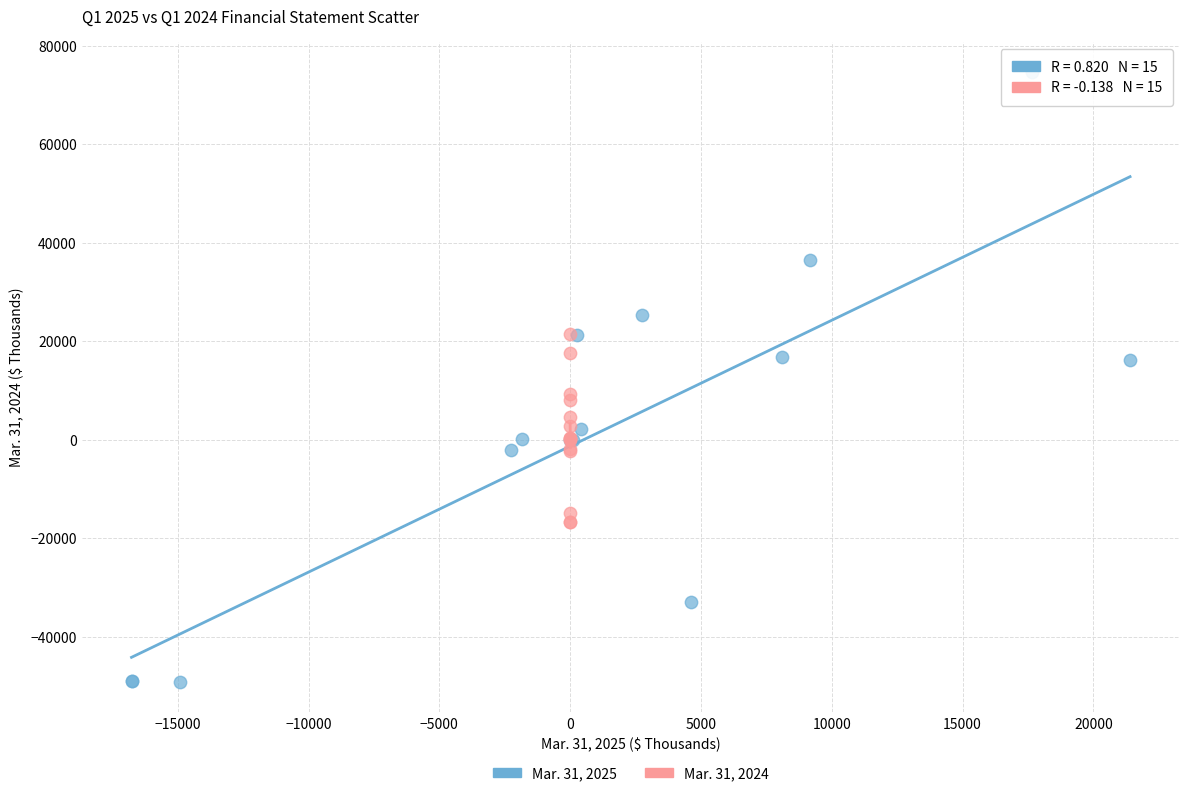

Which series contains the highest Y value?

Mar. 31, 2025